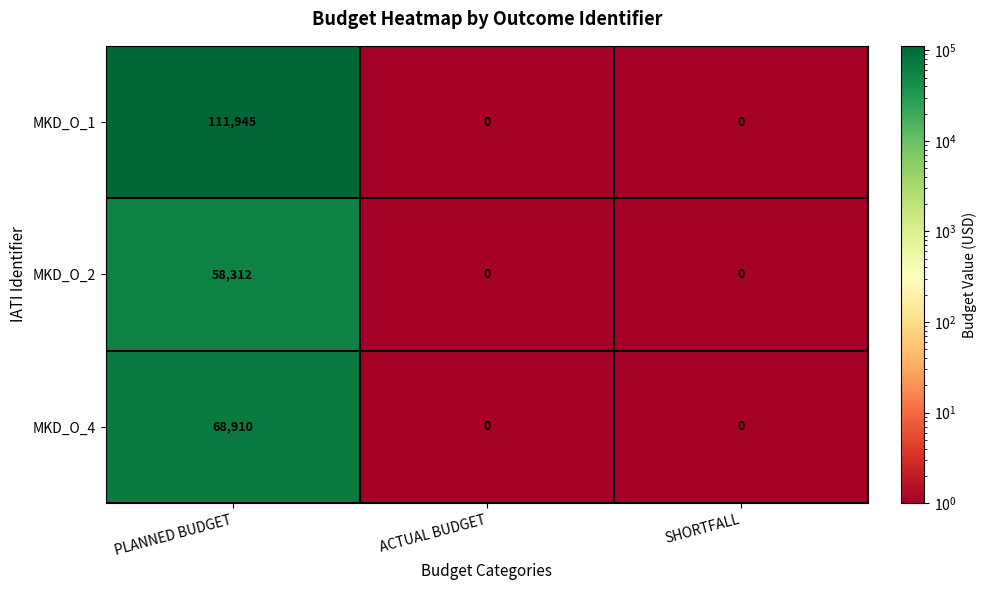

At how many categories does at least one series exceed 35728?

1